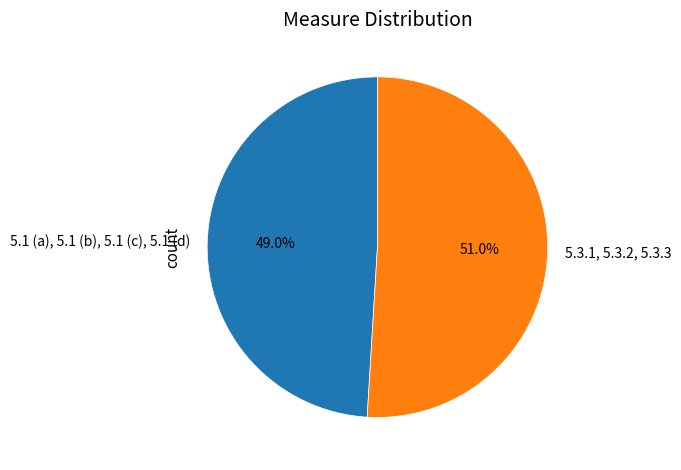

How many segments does this pie chart have?

2